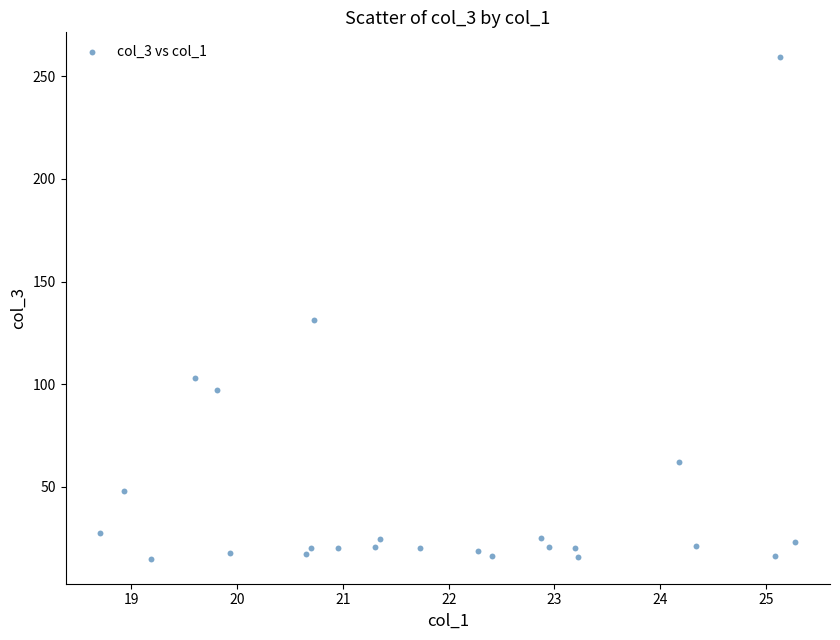

What Y value in the scatter plot is closest to 137?

131.2